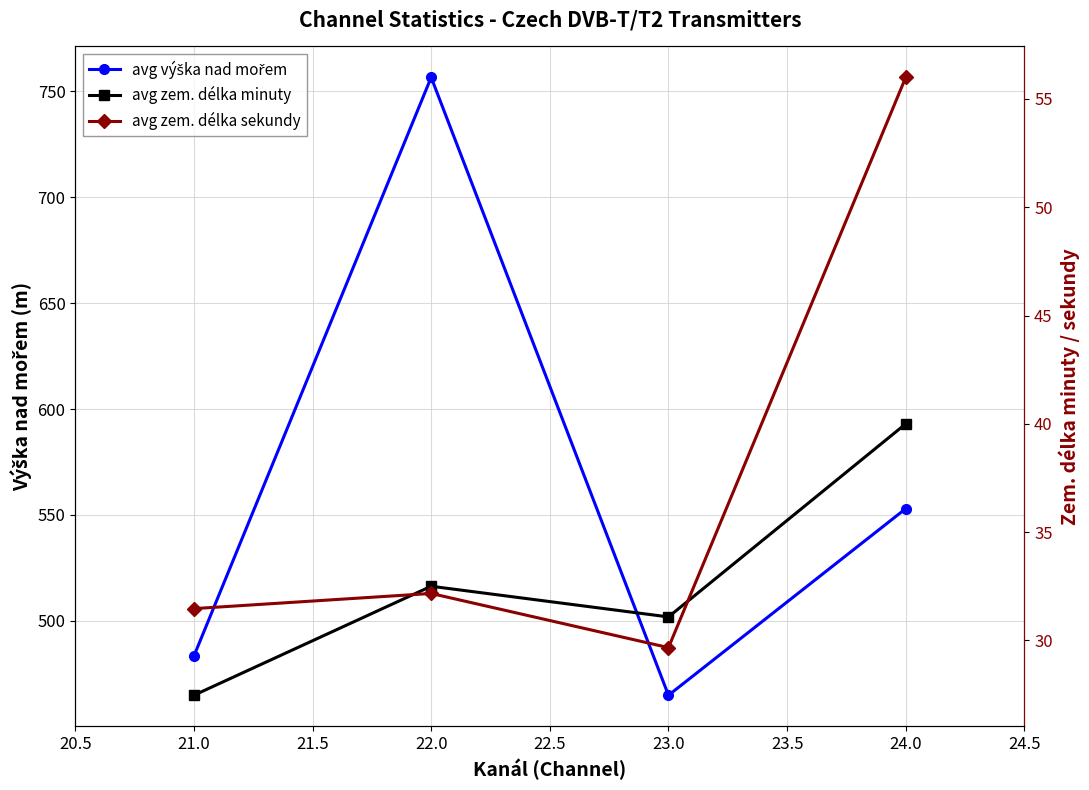

True or false: avg zem. délka sekundy and avg výška nad mořem intersect in this chart.

False